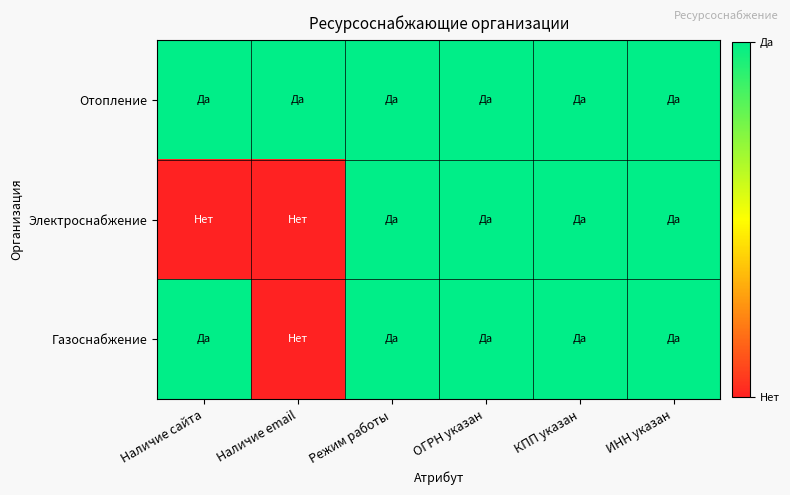

Reading left to right, list all the values displayed in this chart.

Отопление: Наличие сайта=1	Наличие email=1	Режим работы=1	ОГРН указан=1	КПП указан=1	ИНН указан=1
Электроснабжение: Наличие сайта=0	Наличие email=0	Режим работы=1	ОГРН указан=1	КПП указан=1	ИНН указан=1
Газоснабжение: Наличие сайта=1	Наличие email=0	Режим работы=1	ОГРН указан=1	КПП указан=1	ИНН указан=1